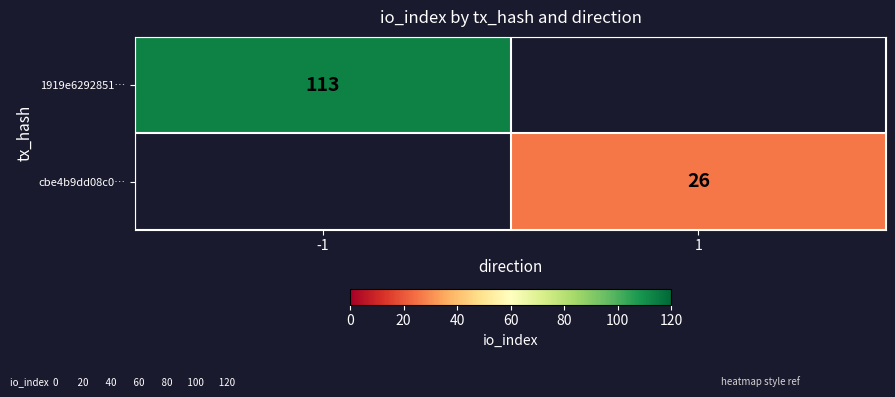

How many categories are shown in the chart?

2